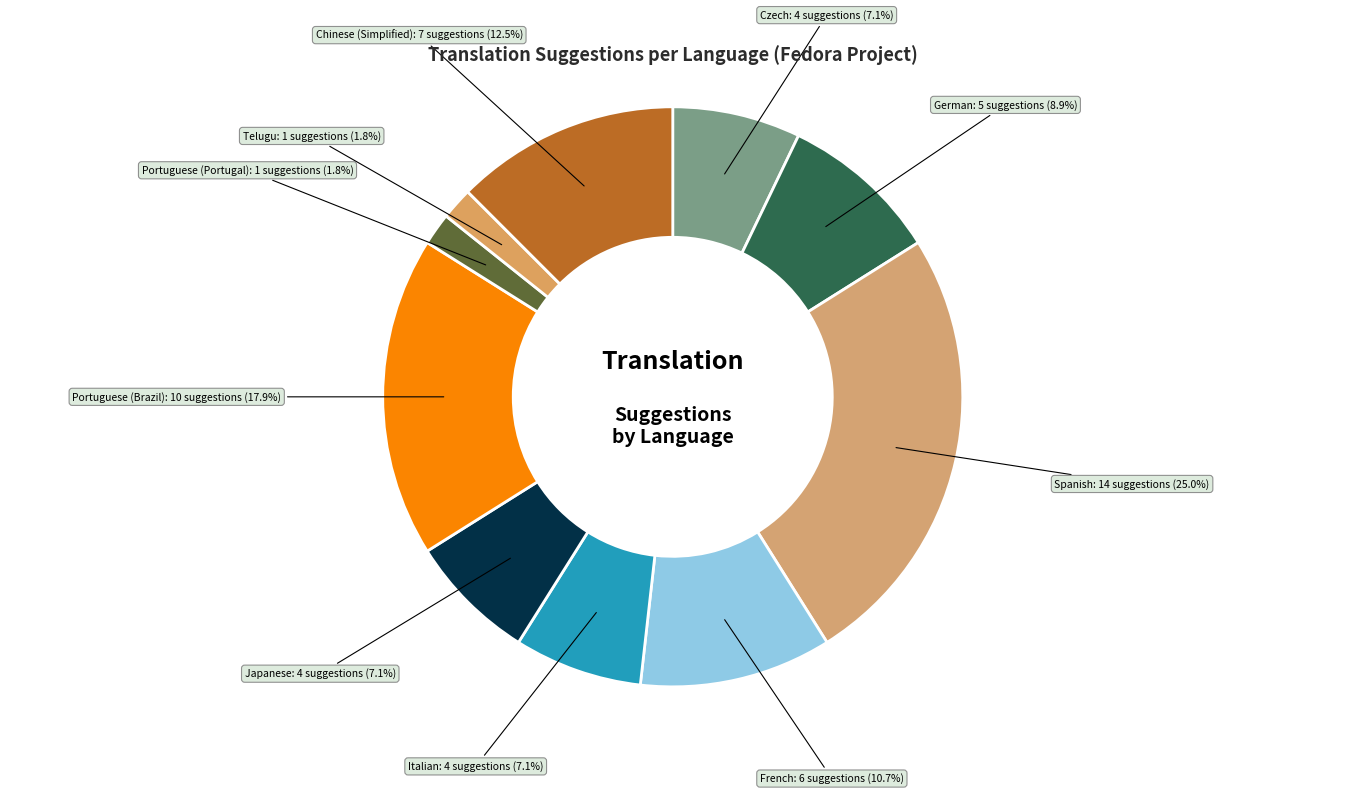

Is there a majority slice in this chart?

No